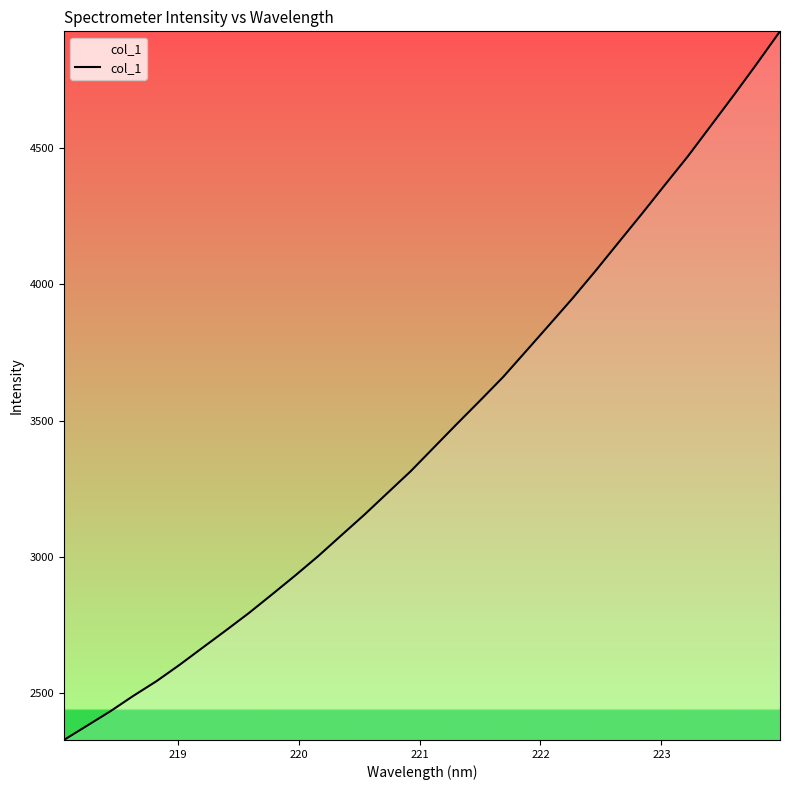

What is the average value?

3454.0